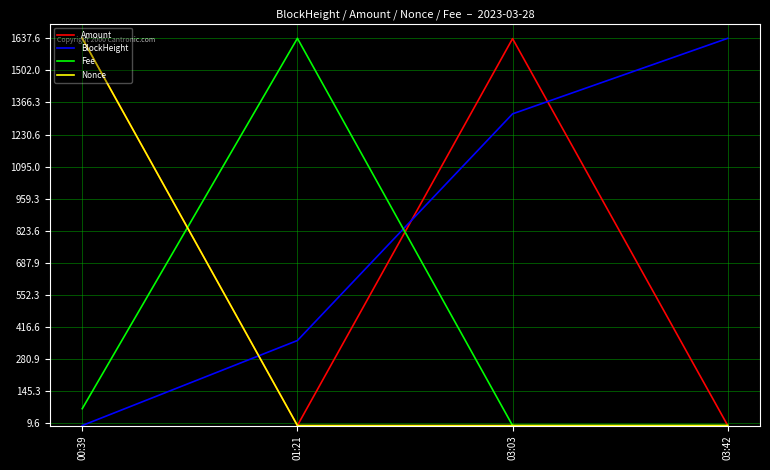

At which label is Fee closest to 818?

00:39